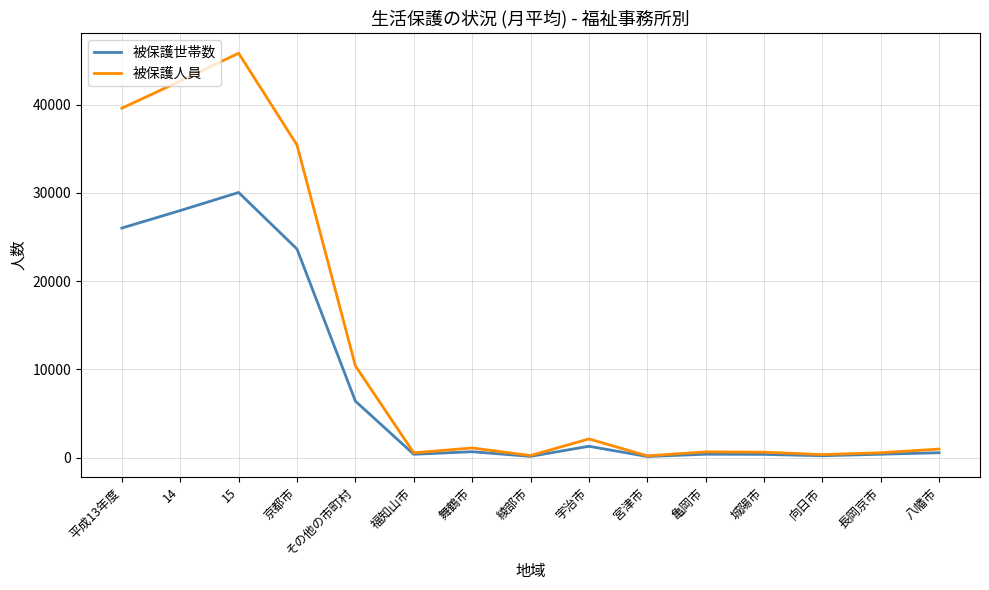

List the series in order of their overall mean, highest first.

被保護人員, 被保護世帯数